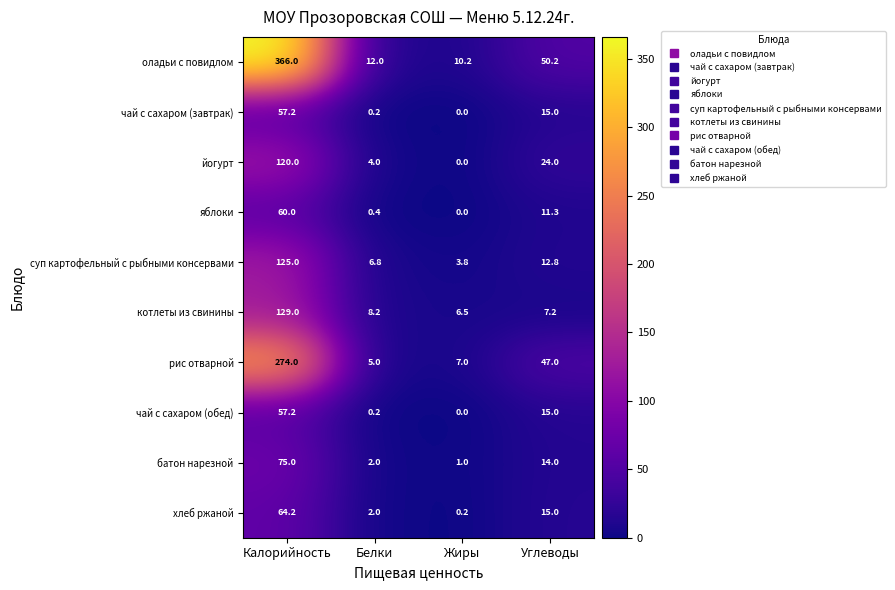

What is the approximate value of батон нарезной at Углеводы?

14.0